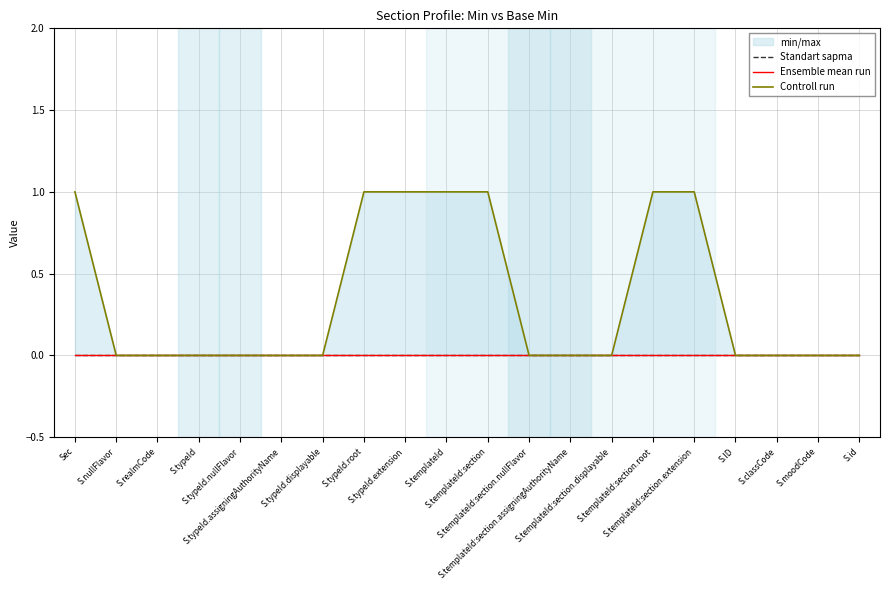

True or false: Controll run and Ensemble mean run cross at least once.

False